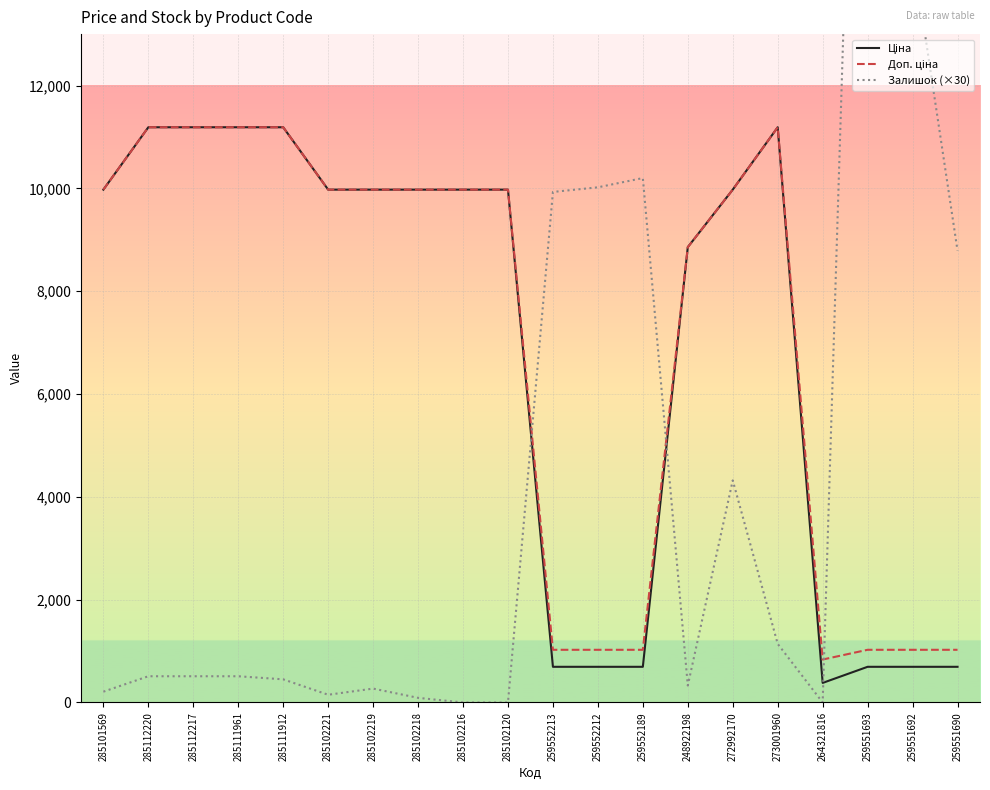

What is the label of the 2nd point from the right?

259551692